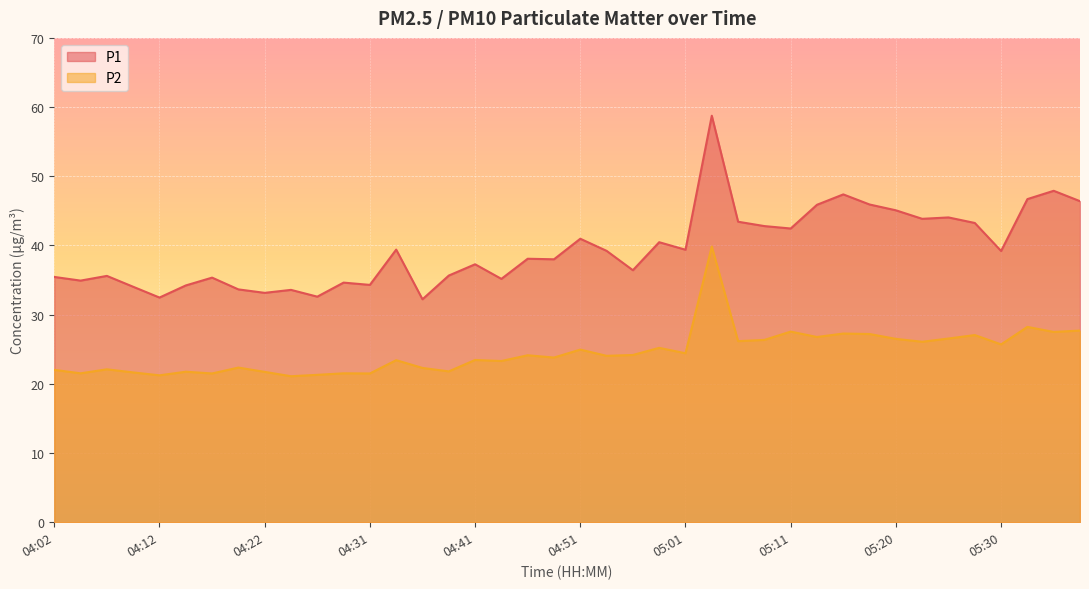

At how many categories does at least one series exceed 53?

1